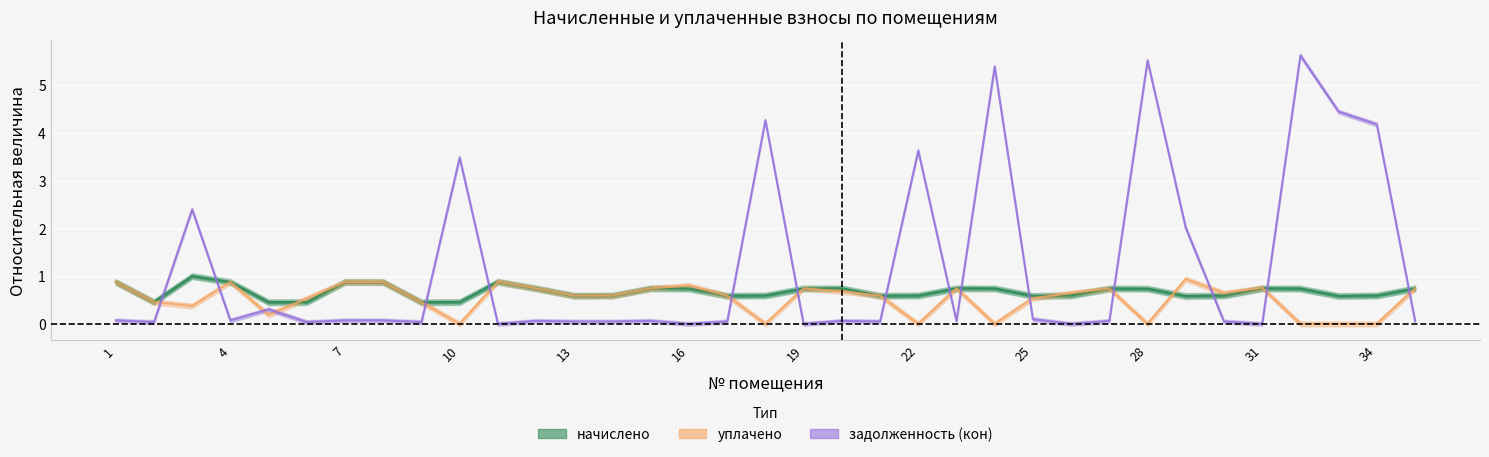

Is it true that задолженность (нач) equals 5.5 at 28?

True